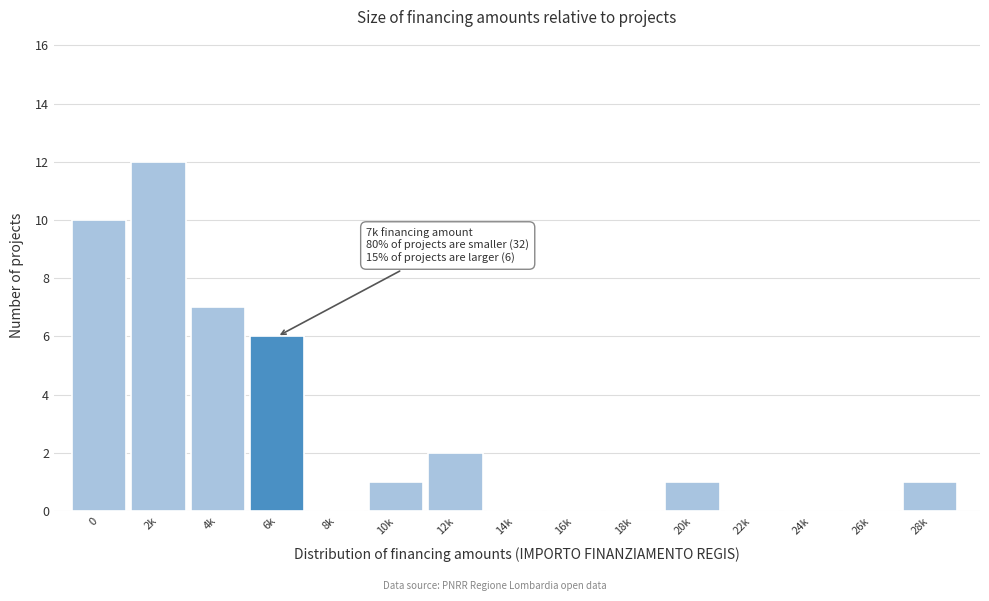

Reading left to right, list all the values displayed in this chart.

0=10	2k=12	4k=7	6k=6	8k=0	10k=1	12k=2	14k=0	16k=0	18k=0	20k=1	22k=0	24k=0	26k=0	28k=1